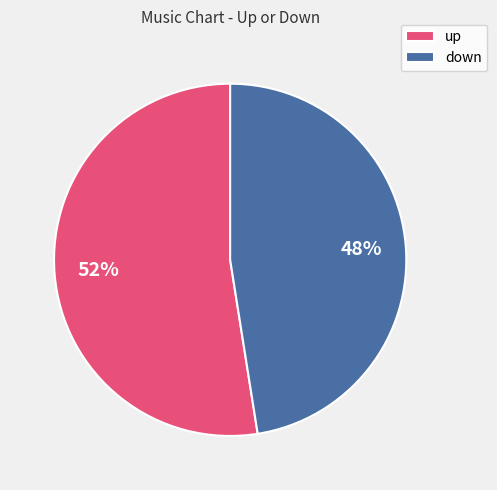

Is there a majority slice in this chart?

Yes